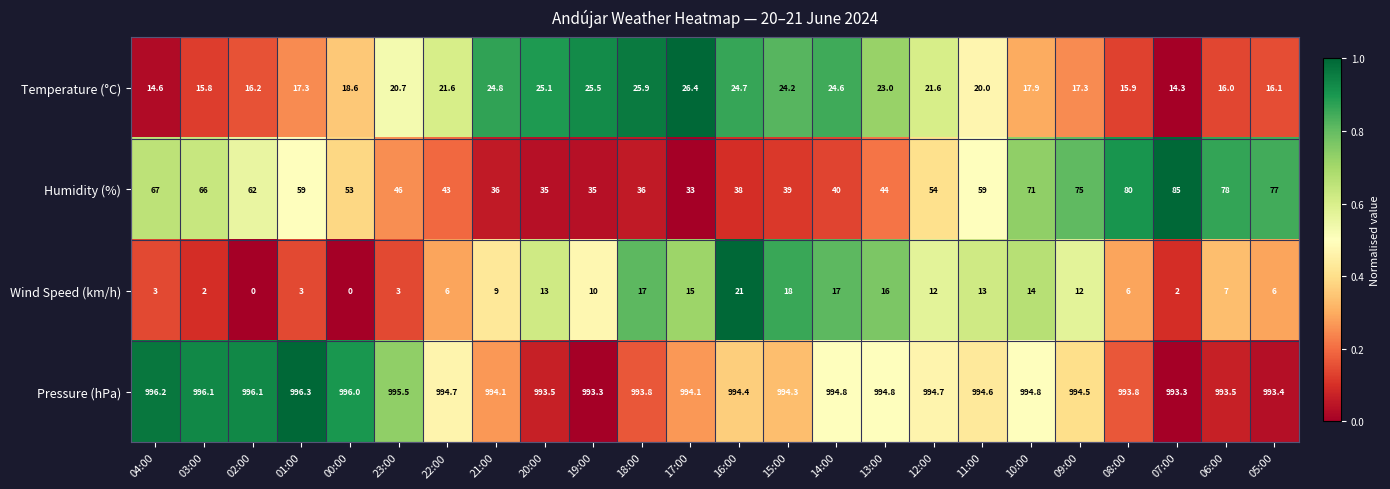

The value of Pressure (hPa) at 23:00 is 1390.6. True or false?

False